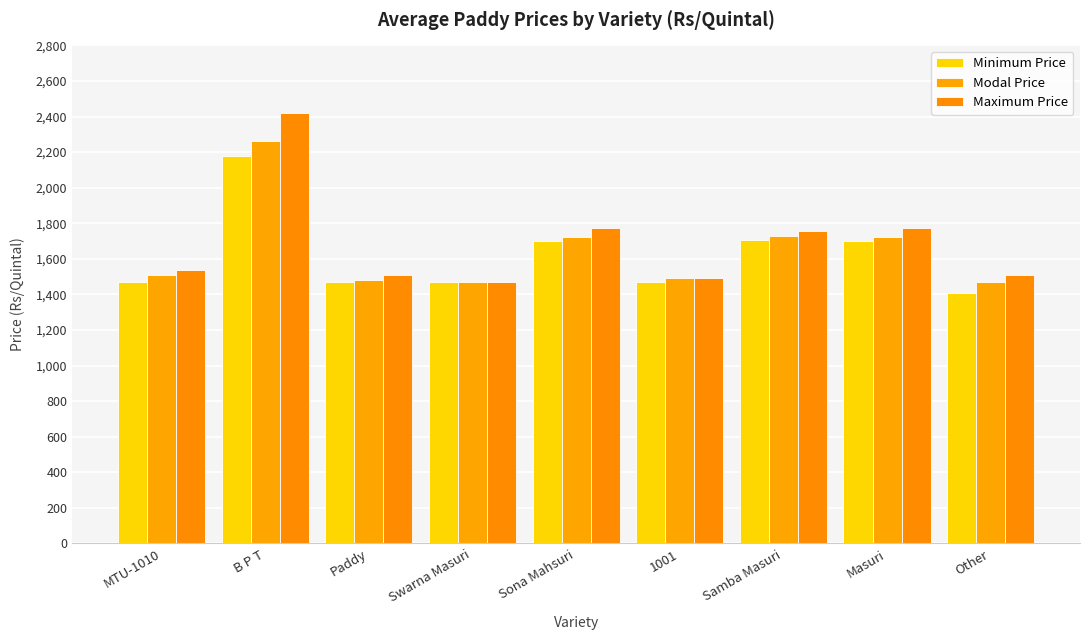

The value of Minimum Price at Samba Masuri is 386. True or false?

False